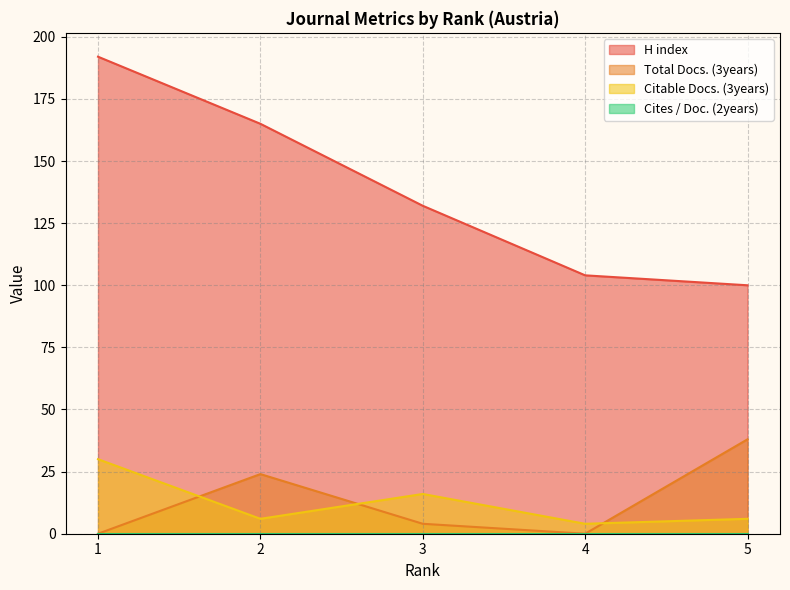

What value does the H index series have at 3?

132